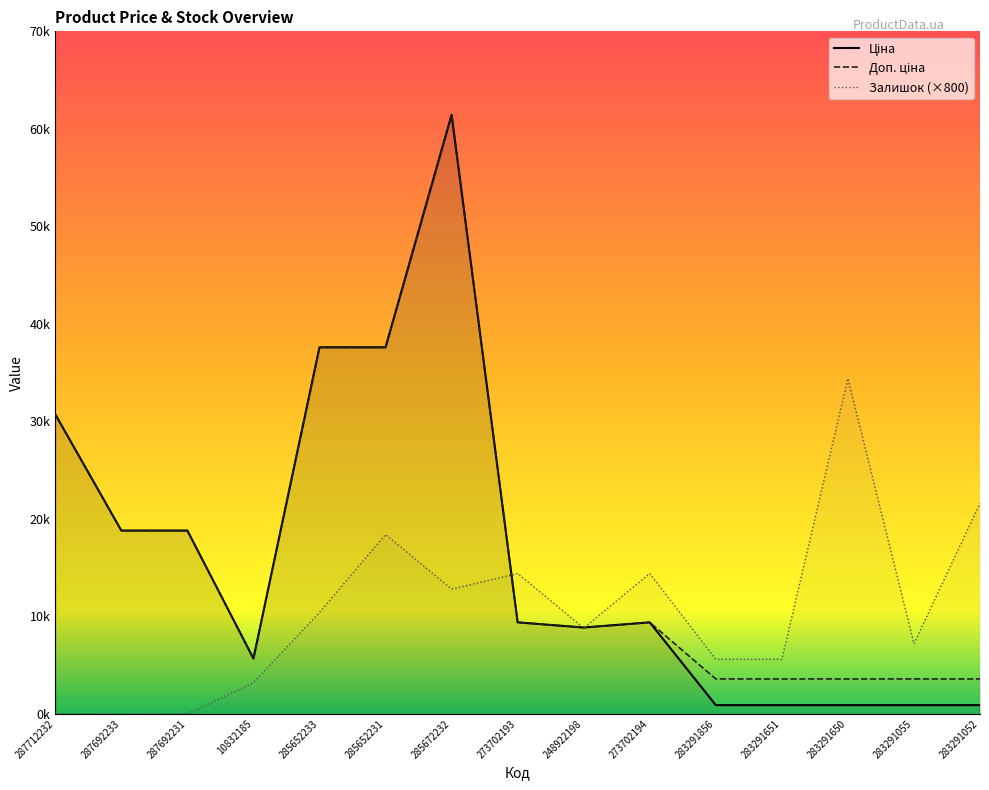

In Ціна, how many points are lower than both neighbors (excluding endpoints)?

2